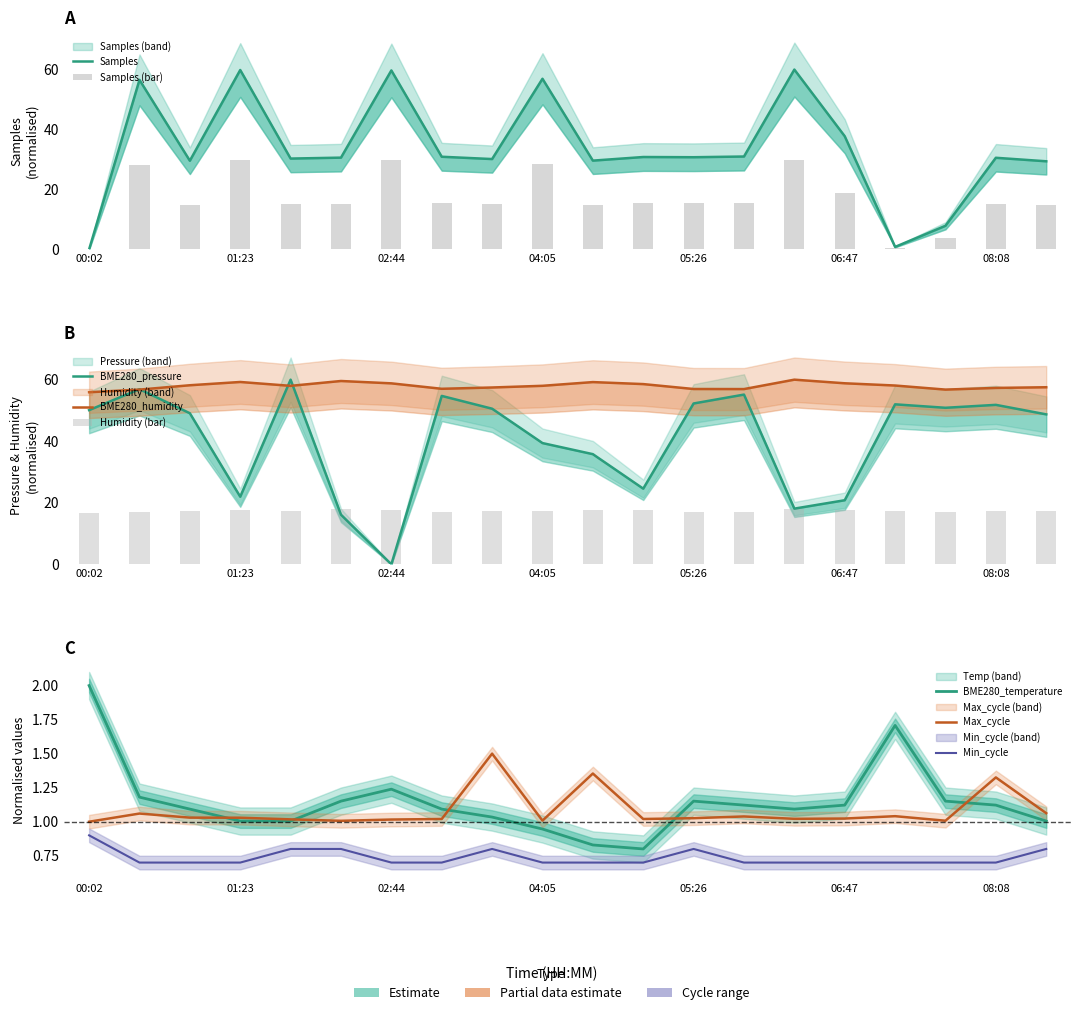

Reading left to right, extract all data points from this chart.

Samples: 00:02=0.0	00:29=56.6	00:56=29.6	01:23=59.9	01:50=30.3	02:17=30.6	02:44=59.7	03:11=30.9	03:38=30.1	04:05=56.9	04:32=29.6	04:59=30.8	05:26=30.8	05:53=31.0	06:20=60.0	06:47=37.8	07:14=0.8	07:41=7.9	08:08=30.6	08:35=29.4
BME280_pressure: 00:02=50.1	00:29=56.9	00:56=49.1	01:23=22.0	01:50=60.0	02:17=16.1	02:44=0.0	03:11=54.7	03:38=50.6	04:05=39.4	04:32=35.8	04:59=24.6	05:26=52.3	05:53=55.1	06:20=18.1	06:47=20.8	07:14=52.0	07:41=50.9	08:08=51.8	08:35=48.7
BME280_humidity: 00:02=55.9	00:29=56.8	00:56=58.2	01:23=59.2	01:50=58.0	02:17=59.6	02:44=58.8	03:11=57.0	03:38=57.5	04:05=58.0	04:32=59.2	04:59=58.6	05:26=57.0	05:53=56.9	06:20=60.0	06:47=58.8	07:14=58.1	07:41=56.8	08:08=57.3	08:35=57.5
BME280_temperature: 00:02=2.0	00:29=1.2	00:56=1.1	01:23=1.0	01:50=1.0	02:17=1.2	02:44=1.2	03:11=1.1	03:38=1.0	04:05=0.9	04:32=0.8	04:59=0.8	05:26=1.2	05:53=1.1	06:20=1.1	06:47=1.1	07:14=1.7	07:41=1.2	08:08=1.1	08:35=1.0
Max_cycle: 00:02=1.0	00:29=1.1	00:56=1.0	01:23=1.0	01:50=1.0	02:17=1.0	02:44=1.0	03:11=1.0	03:38=1.5	04:05=1.0	04:32=1.4	04:59=1.0	05:26=1.0	05:53=1.0	06:20=1.0	06:47=1.0	07:14=1.0	07:41=1.0	08:08=1.3	08:35=1.1
Min_cycle: 00:02=0.9	00:29=0.7	00:56=0.7	01:23=0.7	01:50=0.8	02:17=0.8	02:44=0.7	03:11=0.7	03:38=0.8	04:05=0.7	04:32=0.7	04:59=0.7	05:26=0.8	05:53=0.7	06:20=0.7	06:47=0.7	07:14=0.7	07:41=0.7	08:08=0.7	08:35=0.8